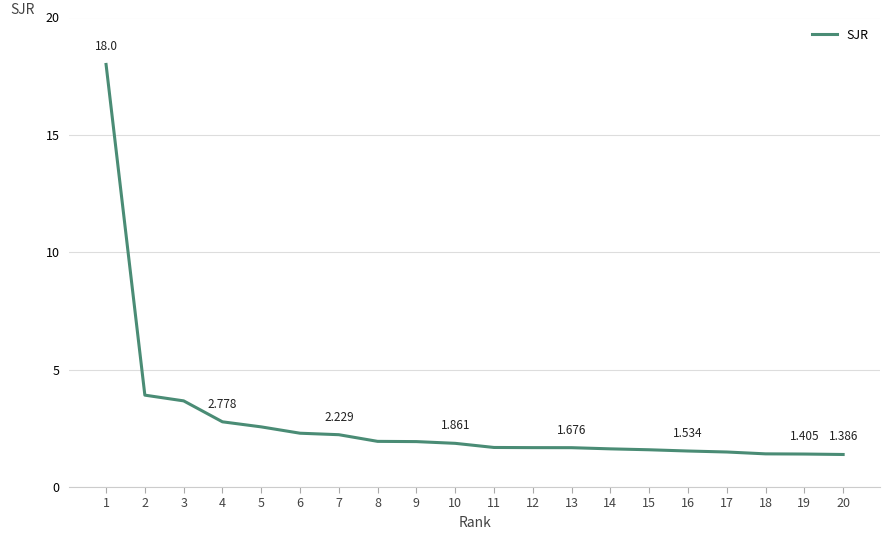

What is the maximum value shown in the chart?

18.0